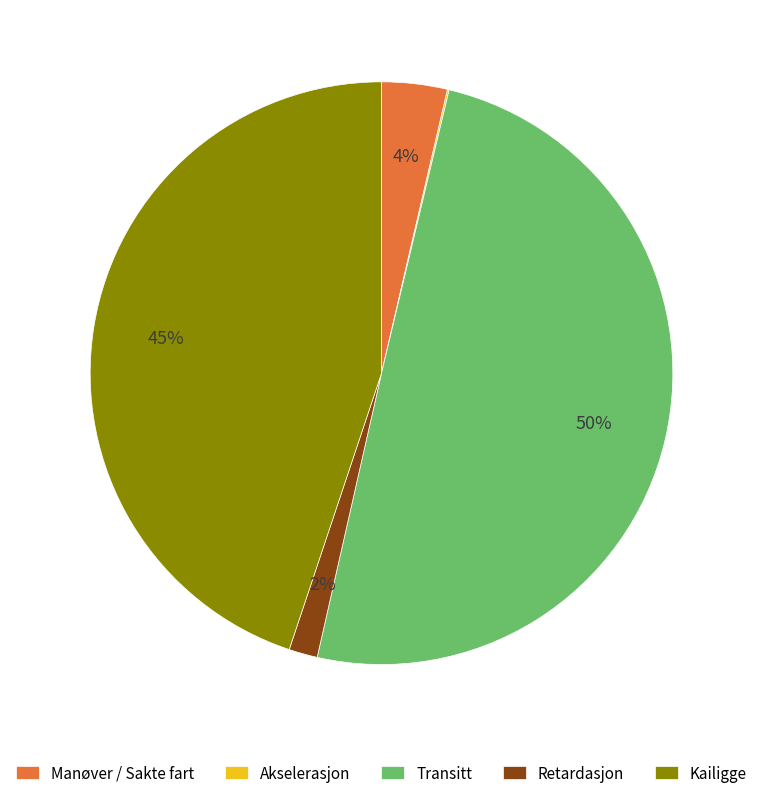

Between Retardasjon and Transitt, which is larger?

Transitt